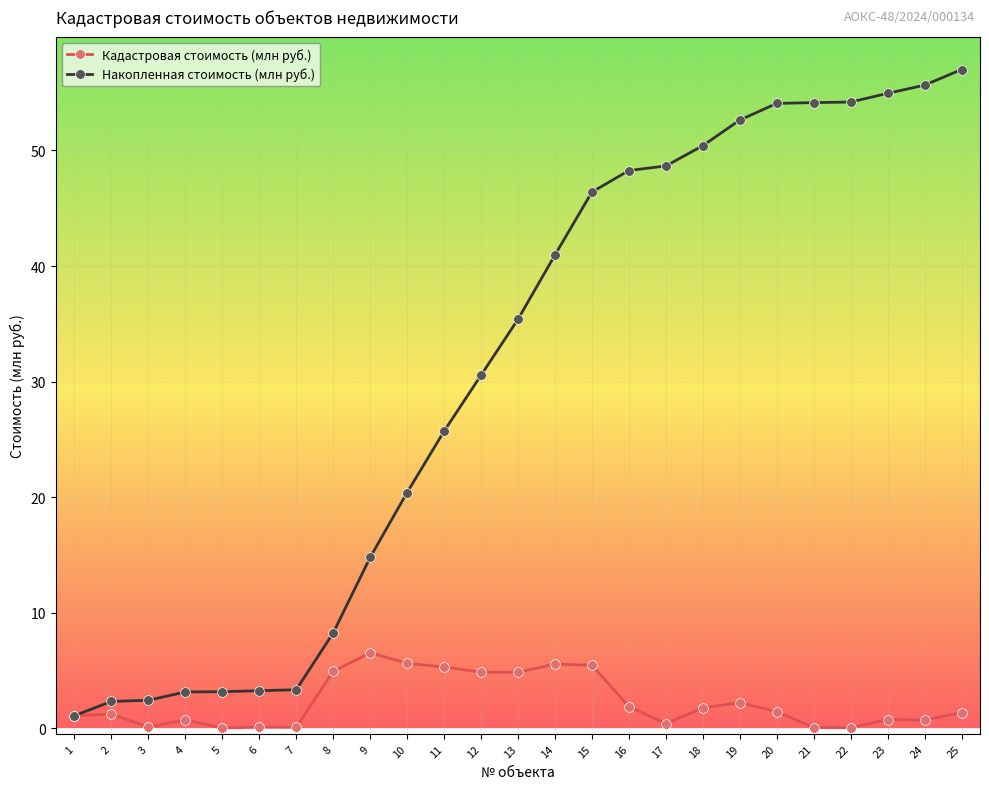

What is the difference between the second highest and second lowest values in the Накопленная стоимость (млн руб.) series?

53.3